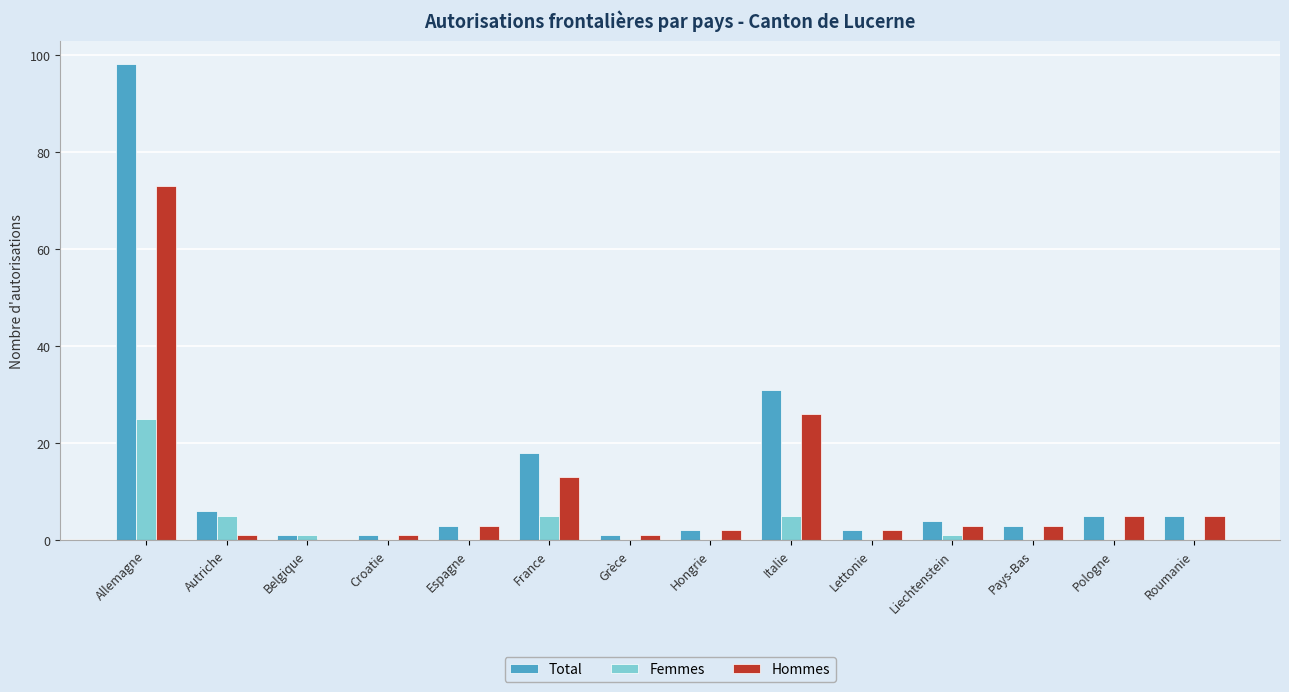

At which category is the sum across all series the highest?

Allemagne